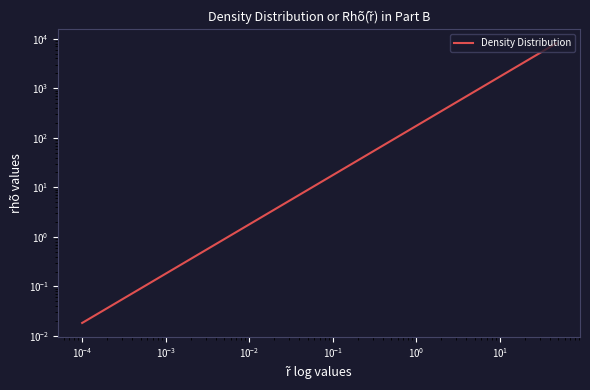

True or false: the data shows 23.6 at 10.

False